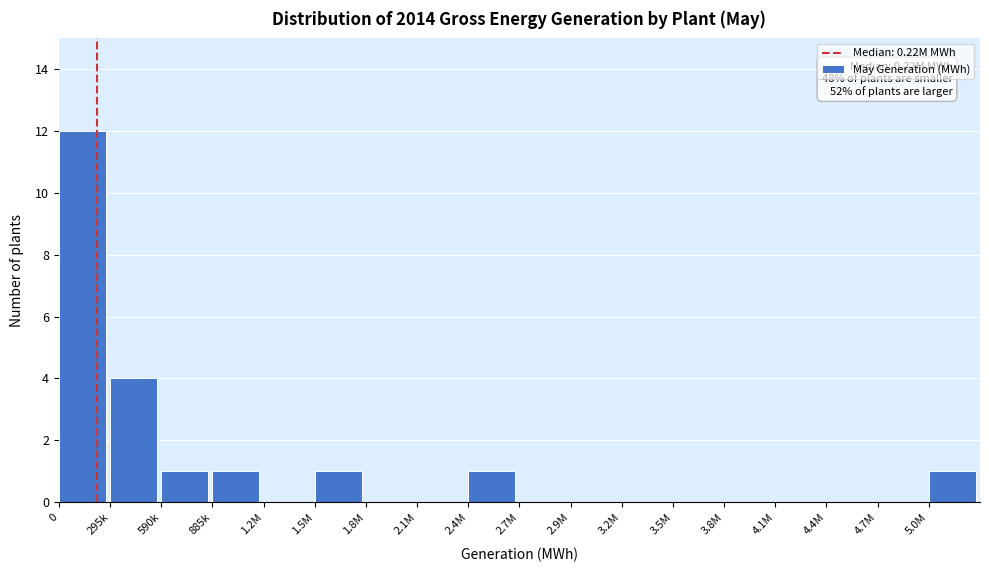

Reading right to left, what are all the values shown in this chart?

5.0M=1	4.7M=0	4.4M=0	4.1M=0	3.8M=0	3.5M=0	3.2M=0	2.9M=0	2.7M=0	2.4M=1	2.1M=0	1.8M=0	1.5M=1	1.2M=0	885k=1	590k=1	295k=4	0=12